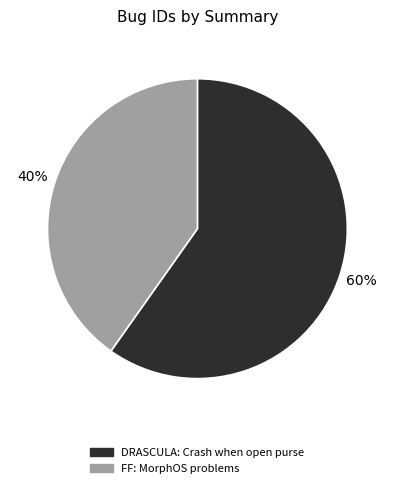

To the nearest percent, what portion does FF: MorphOS problems represent?

40%